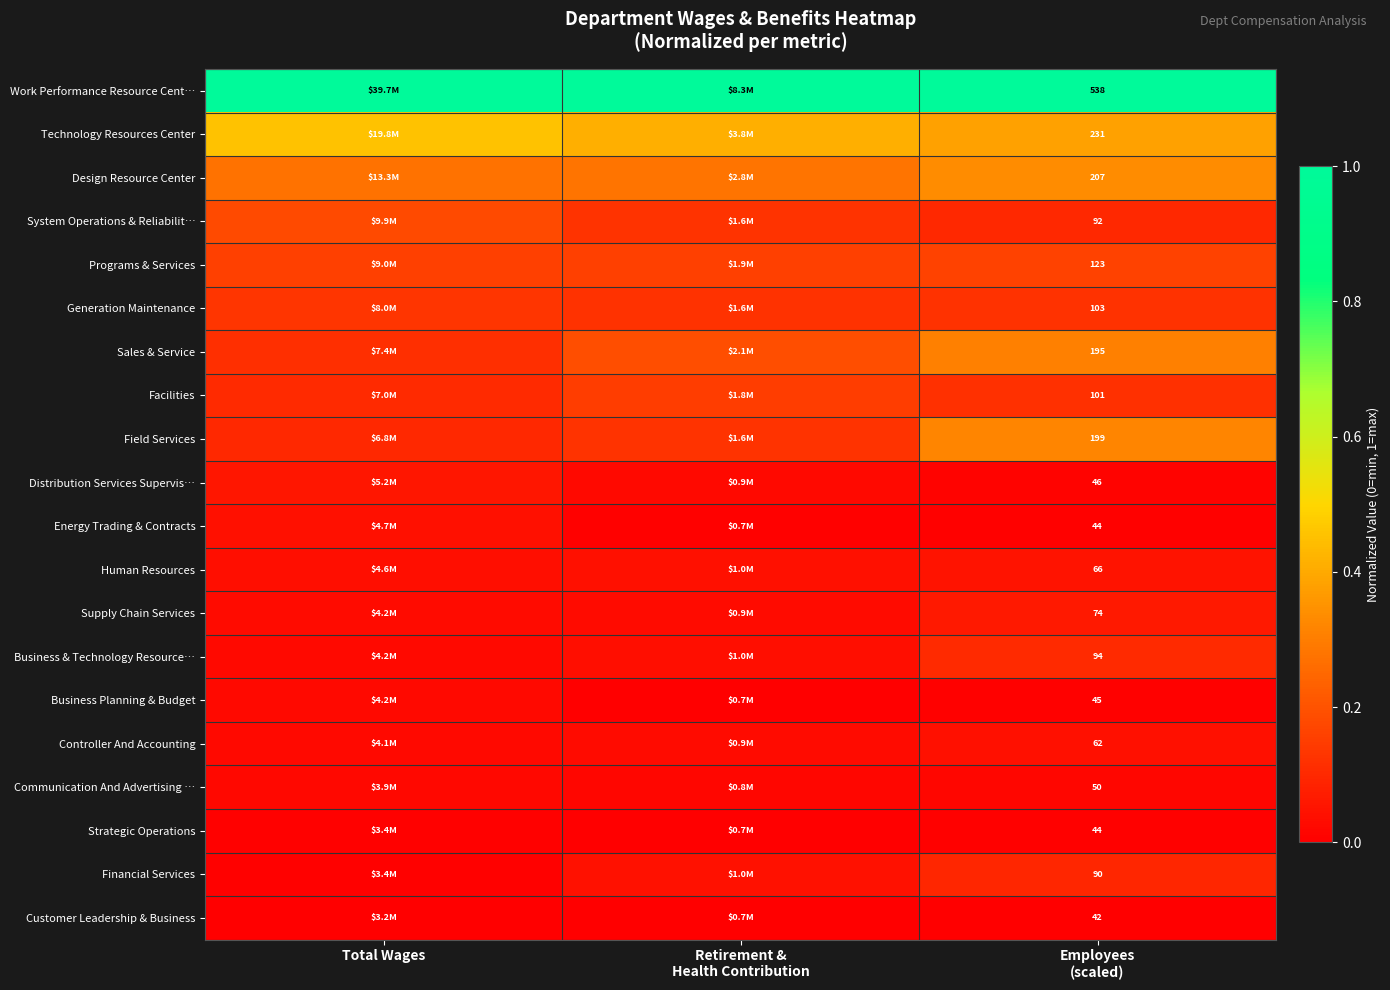

The Sales & Service series shows 0.2 at Total Wages. True or false?

False